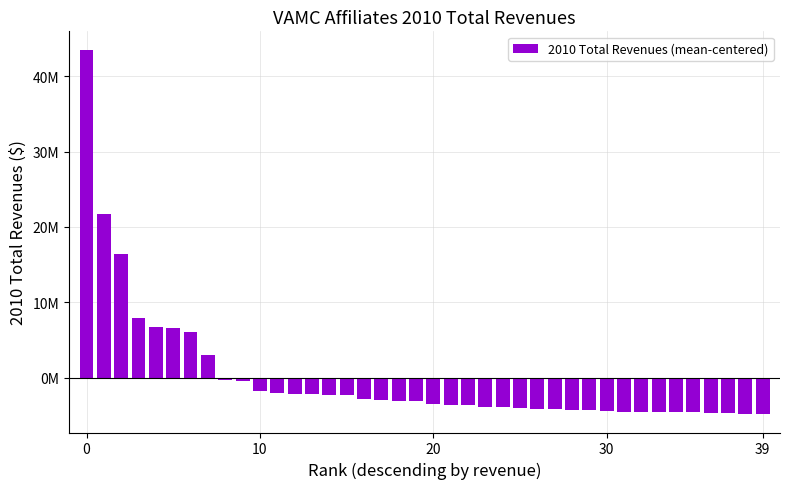

Reading right to left, transcribe all the data shown in this chart.

-4878003.0	-4854853.0	-4775705.0	-4772376.0	-4634882.0	-4628311.0	-4565967.0	-4554953.0	-4533993.0	-4401025.0	-4305607.0	-4248065.0	-4238222.0	-4203732.0	-4109249.0	-3929211.0	-3899570.0	-3687602.0	-3593618.0	-3528604.0	-3170587.0	-3079333.0	-2947322.0	-2799286.0	-2362485.0	-2338111.0	-2196171.0	-2124958.0	-2068955.0	-1836722.0	-402417.0	-325006.0	3050971.0	6095802.0	6546354.0	6693673.0	7899364.0	16411326.1	21728613.1	43568796.0